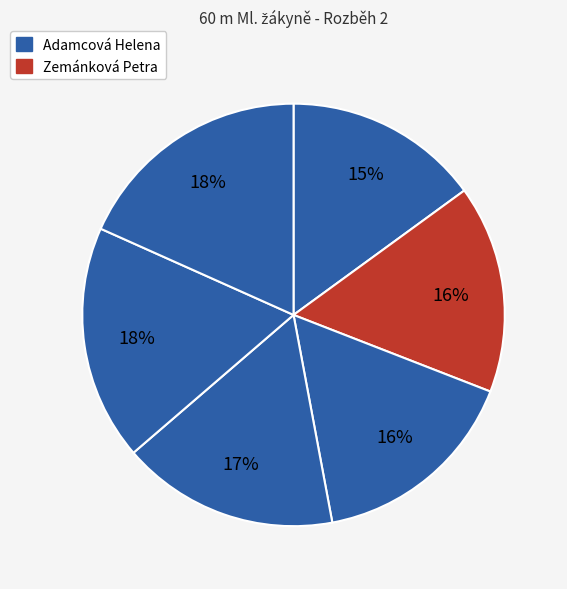

How many slices are in this pie chart?

6